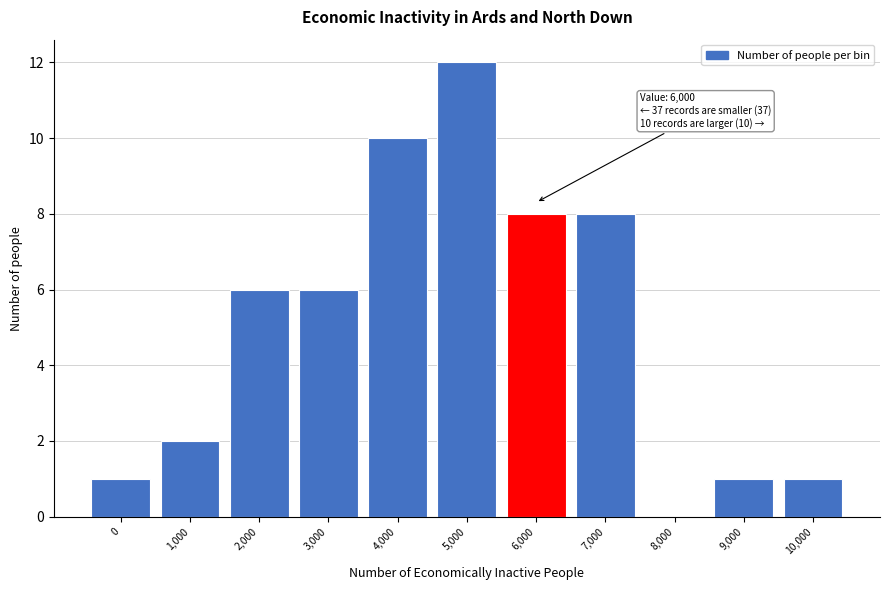

Reading left to right, transcribe all the data shown in this chart.

0=1	1,000=2	2,000=6	3,000=6	4,000=10	5,000=12	6,000=8	7,000=8	8,000=0	9,000=1	10,000=1